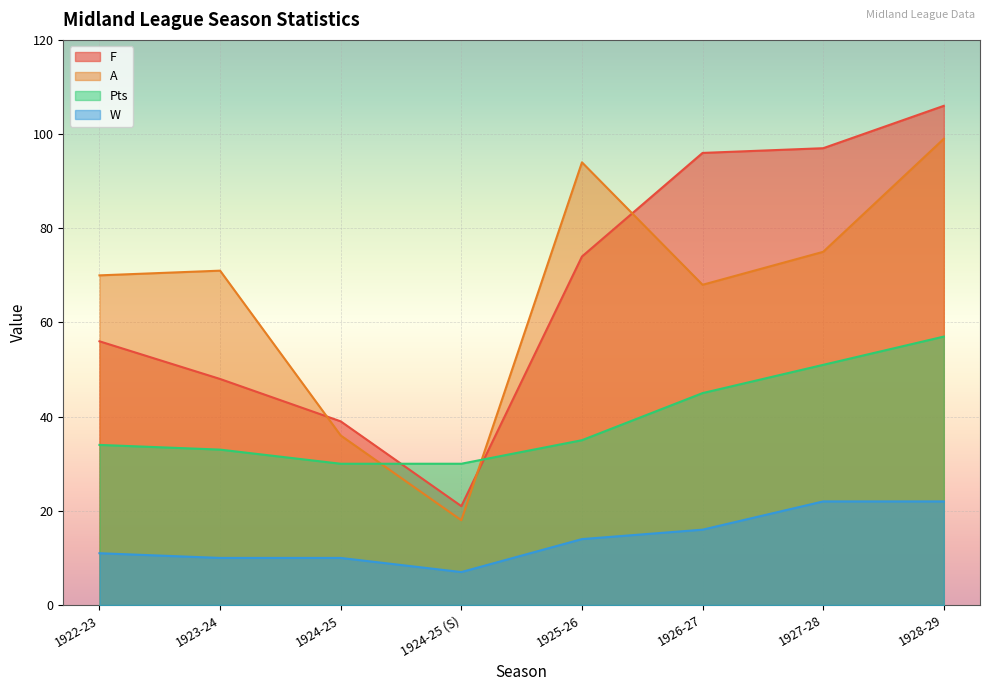

Which series has the largest total across all categories?

F